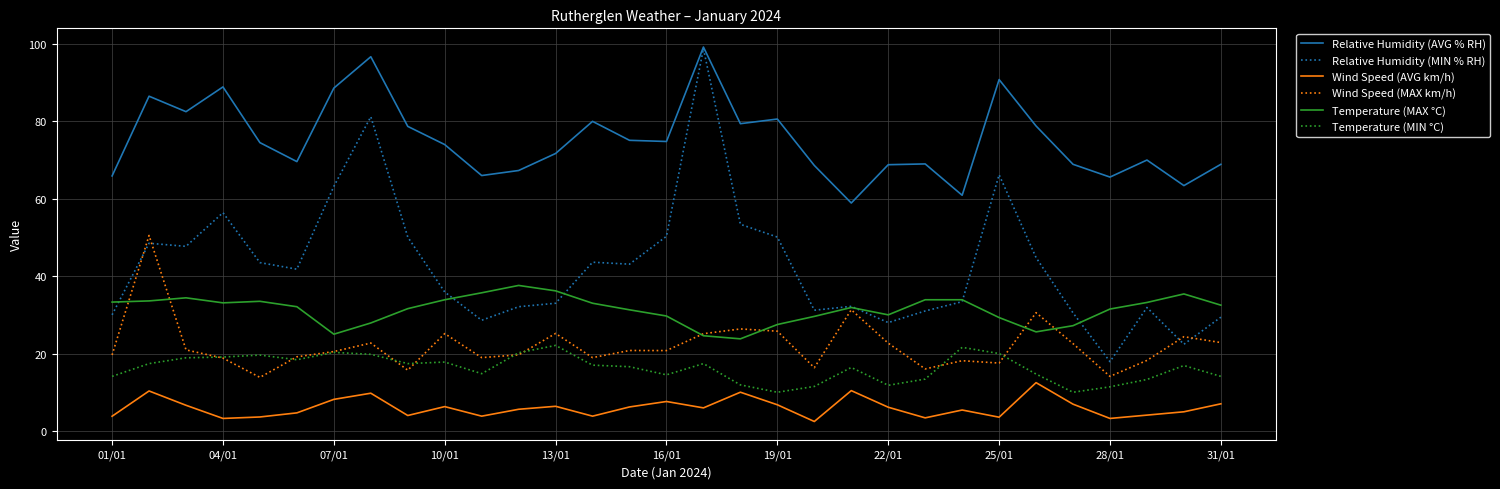

True or false: Wind Speed (MAX km/h) and Relative Humidity (AVG % RH) cross at least once.

False